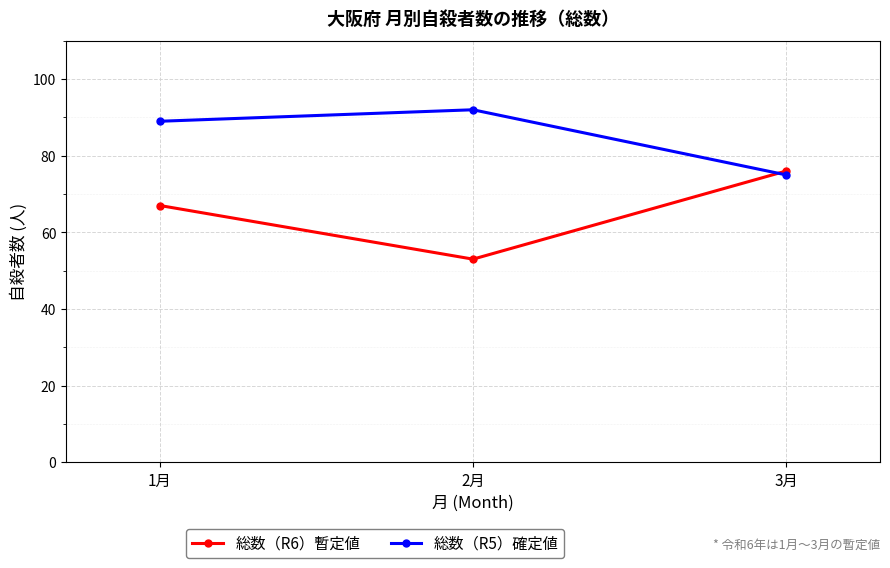

Which series changed the most between 1月 and 2月?

総数（R6）暫定値